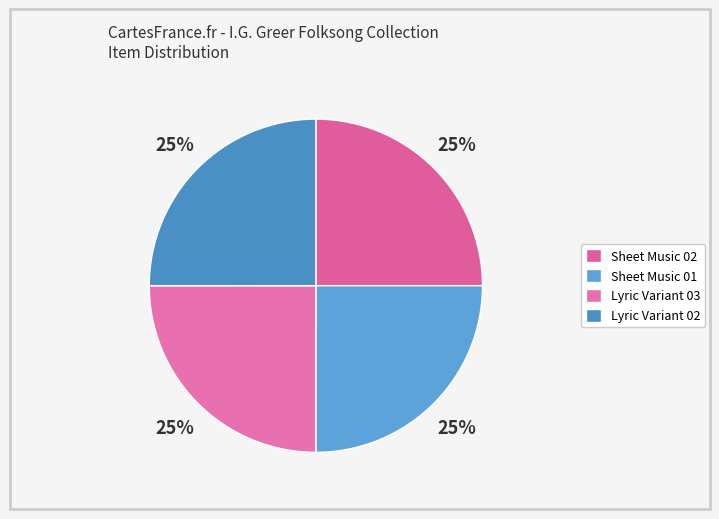

Count the number of slices in the pie.

4